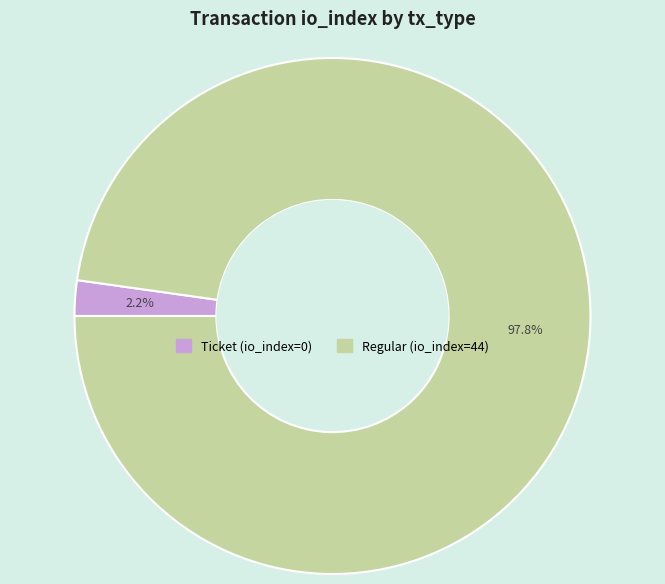

Which category has the biggest portion of the pie?

Regular